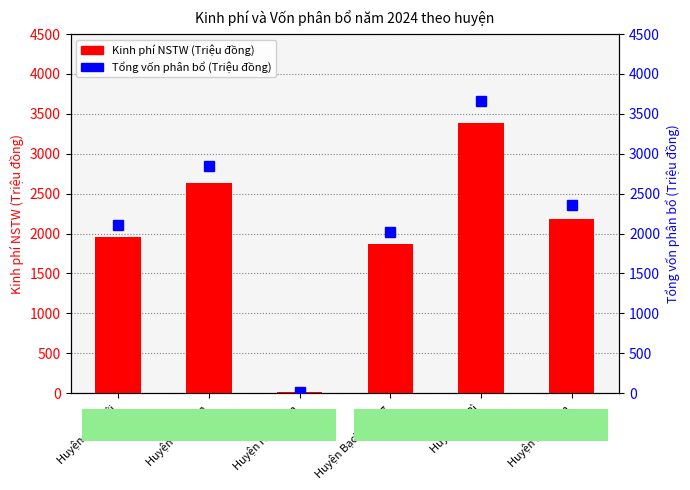

Reading left to right, transcribe all the data shown in this chart.

Kinh phí NSTW (Triệu đồng): Huyện Chợ Mới=1951	Huyện Chợ Đồn=2635	Huyện Ngân Sơn=13	Huyện Bạch Thông=1866	Huyện Na Rì=3383	Huyện Pác Nặm=2177
Tổng vốn phân bổ (Triệu đồng): Huyện Chợ Mới=2110	Huyện Chợ Đồn=2850	Huyện Ngân Sơn=14	Huyện Bạch Thông=2018	Huyện Na Rì=3659	Huyện Pác Nặm=2355